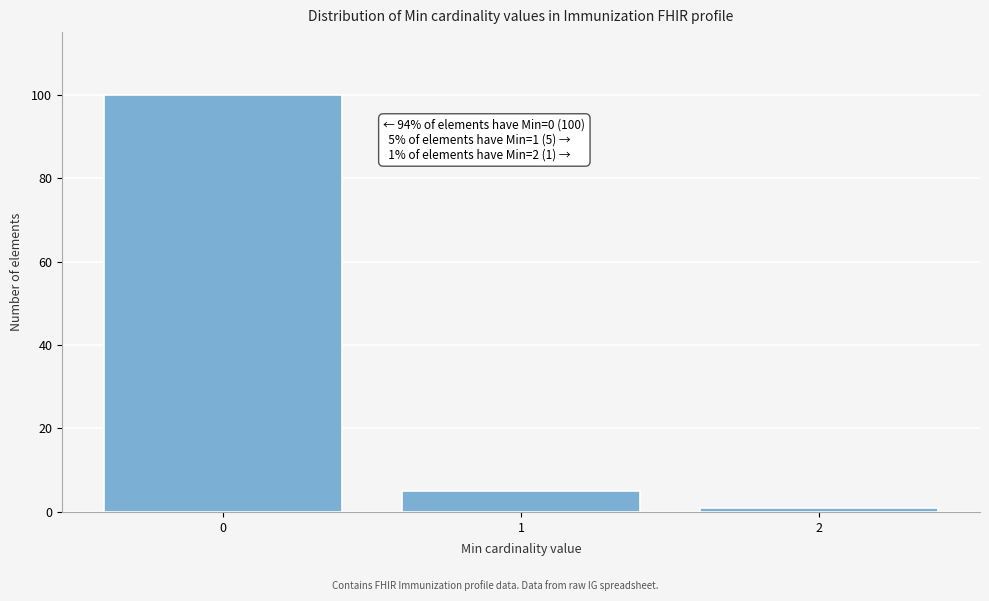

Reading left to right, extract all data points from this chart.

100	5	1